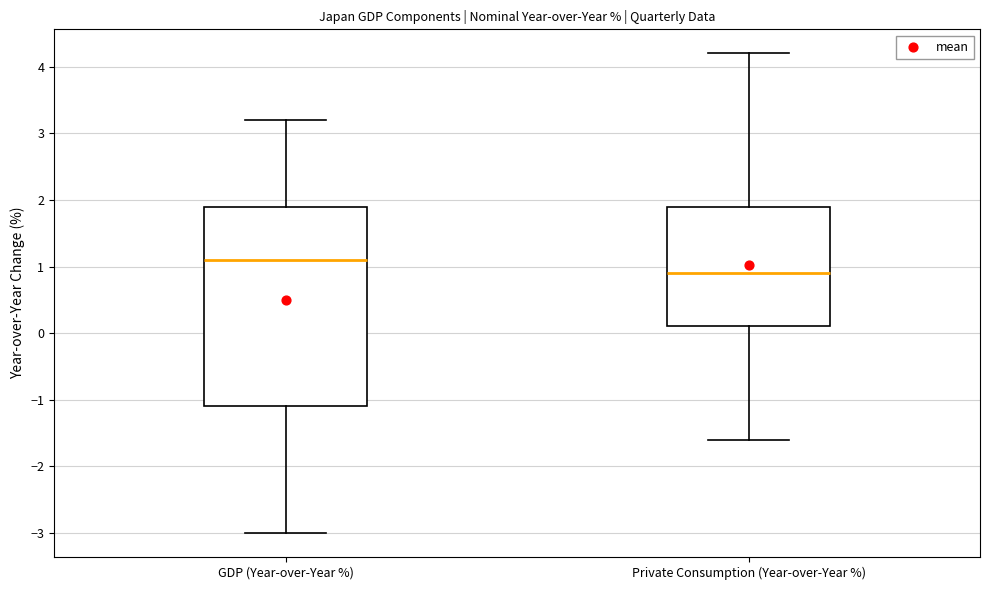

Which box has the highest median line?

GDP (Year-over-Year %)